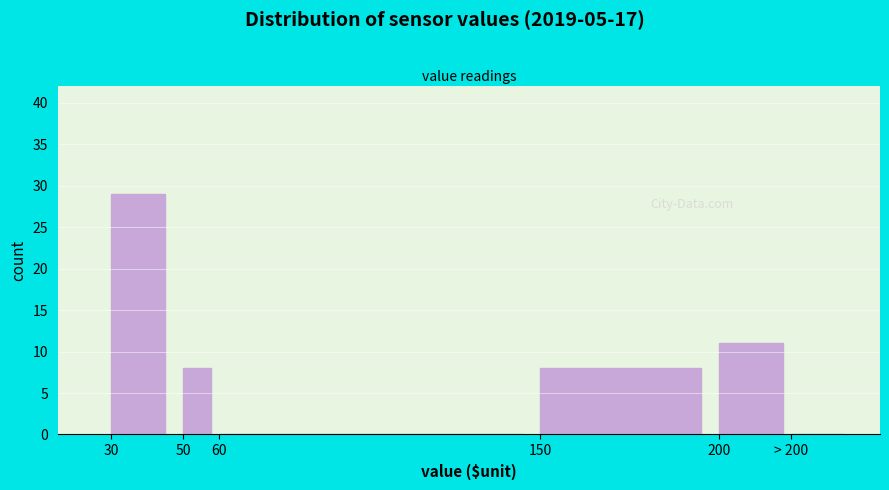

Reading right to left, transcribe all the data shown in this chart.

> 200=0	200=11	150=8	60=0	50=8	30=29